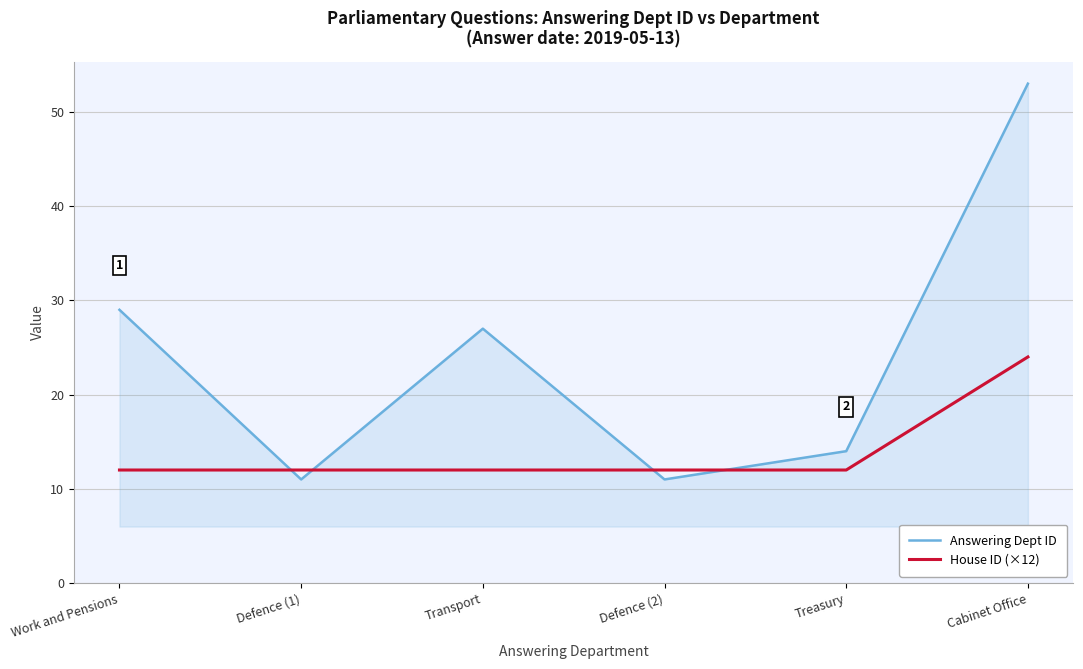

What position from the left is Treasury?

5